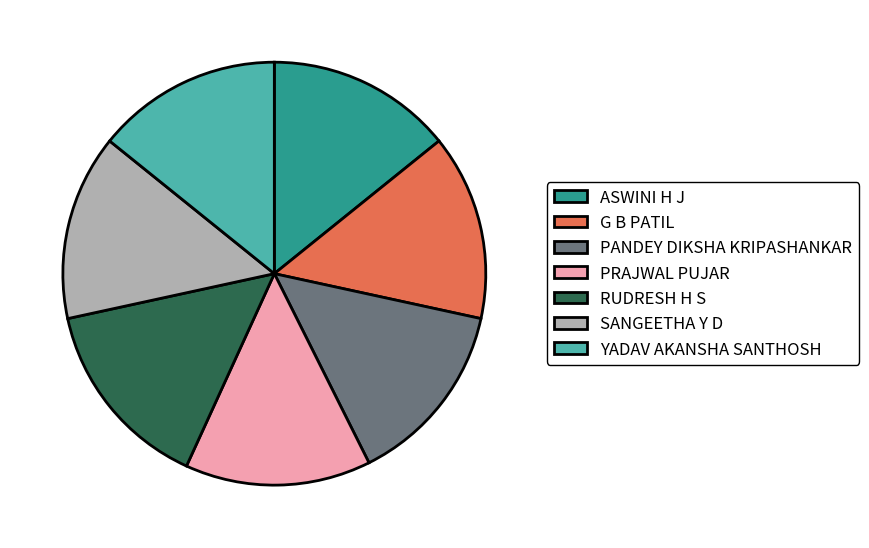

Does any single category account for the majority?

No